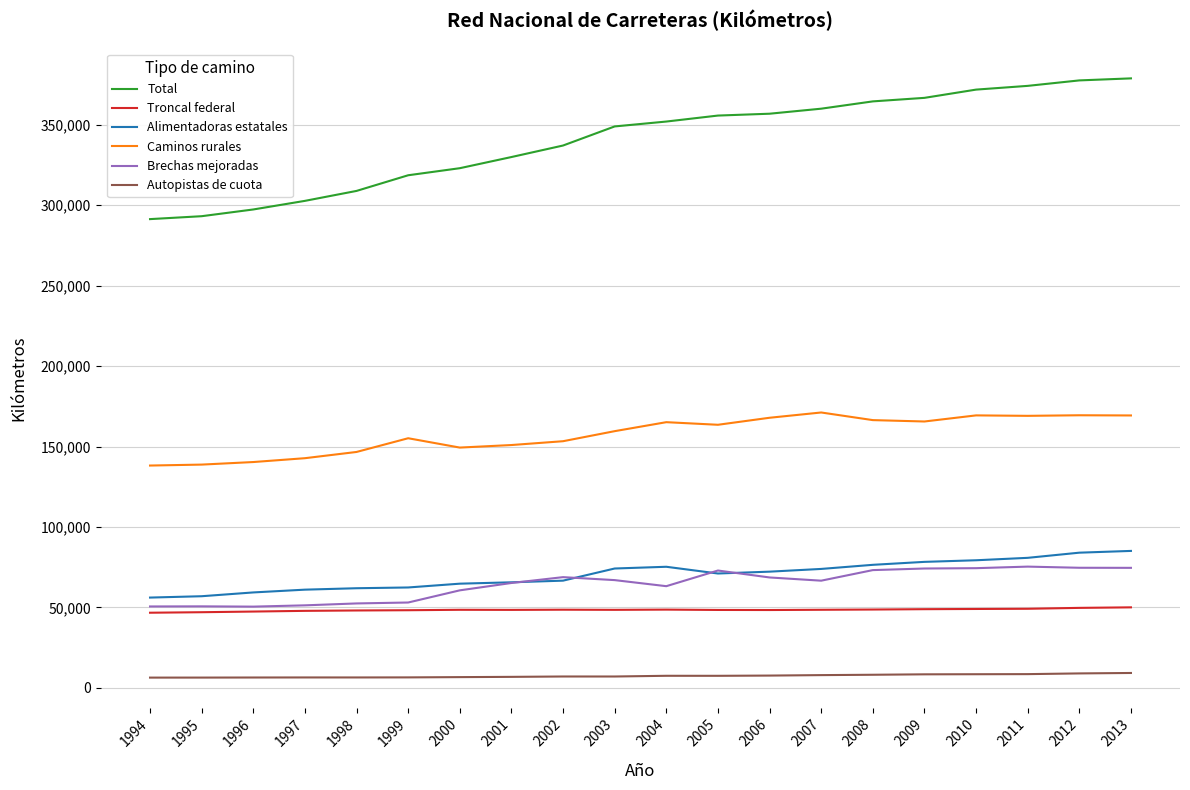

Is it true that Caminos rurales equals 169311 at 2013?

True